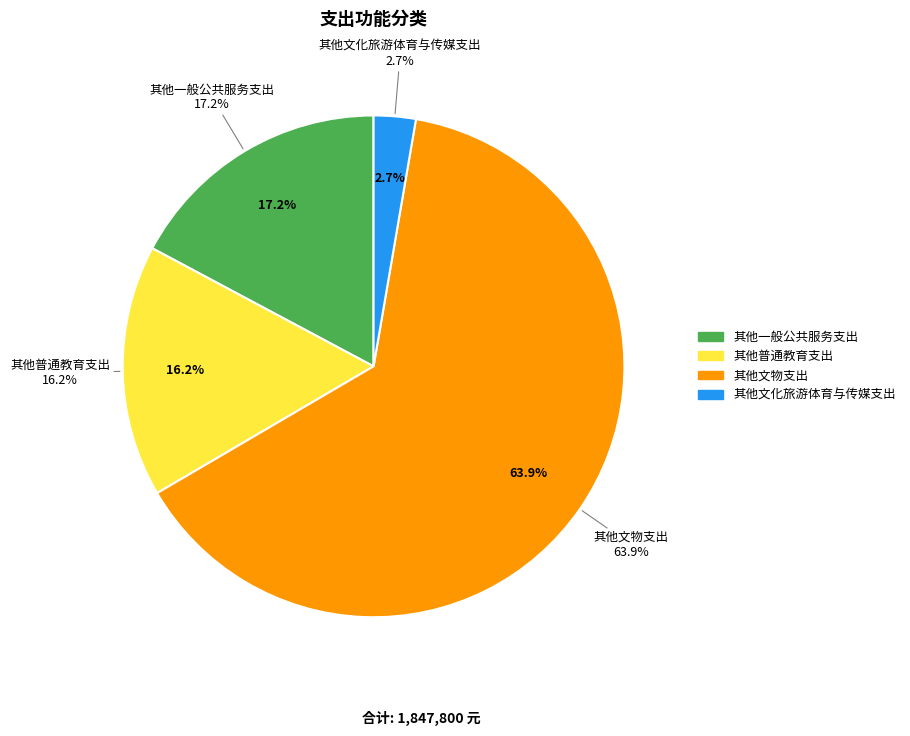

Is it true that 其他文物支出 is 54% of the pie?

False